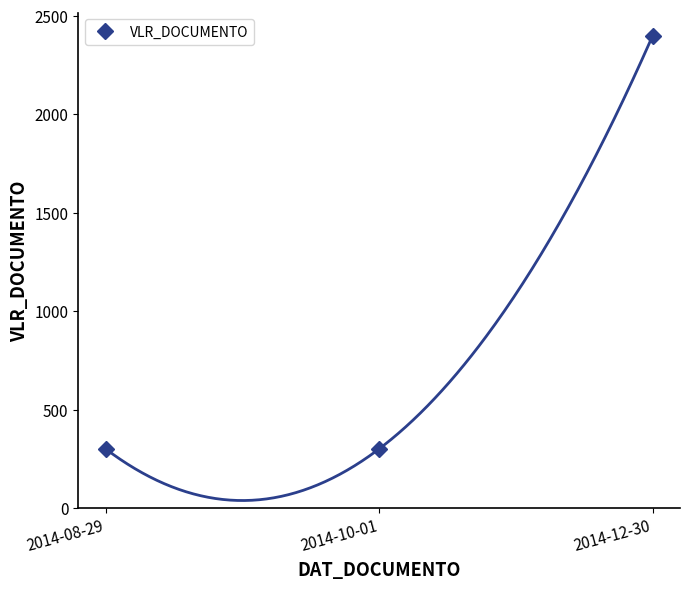

Count the number of categories in the chart.

3